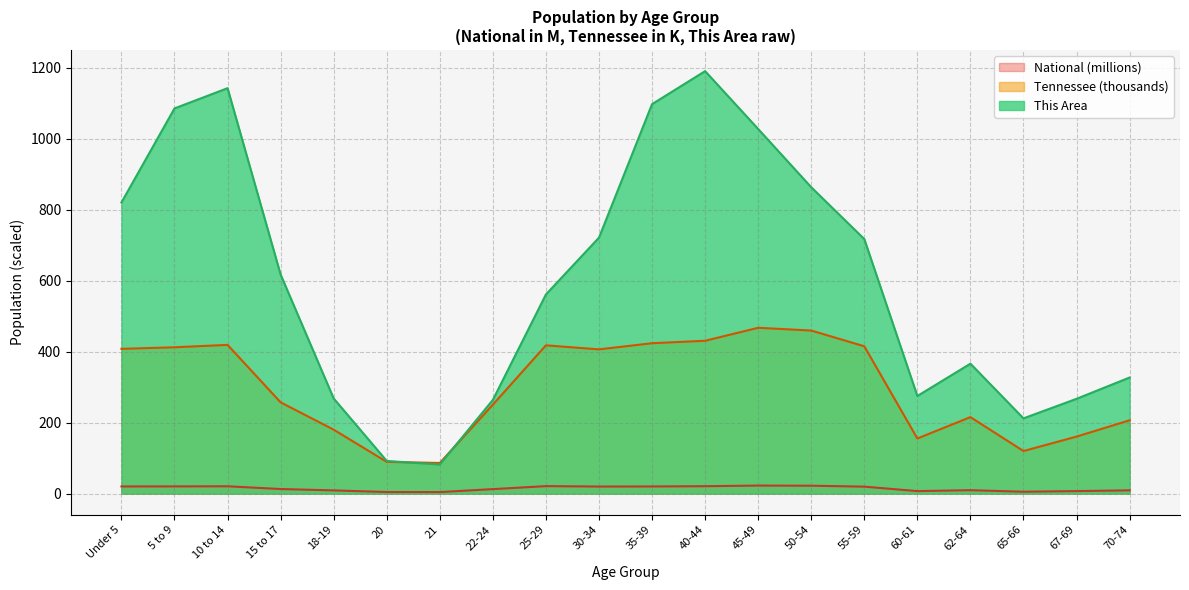

Is it true that This Area equals 268.0 at 18-19?

True